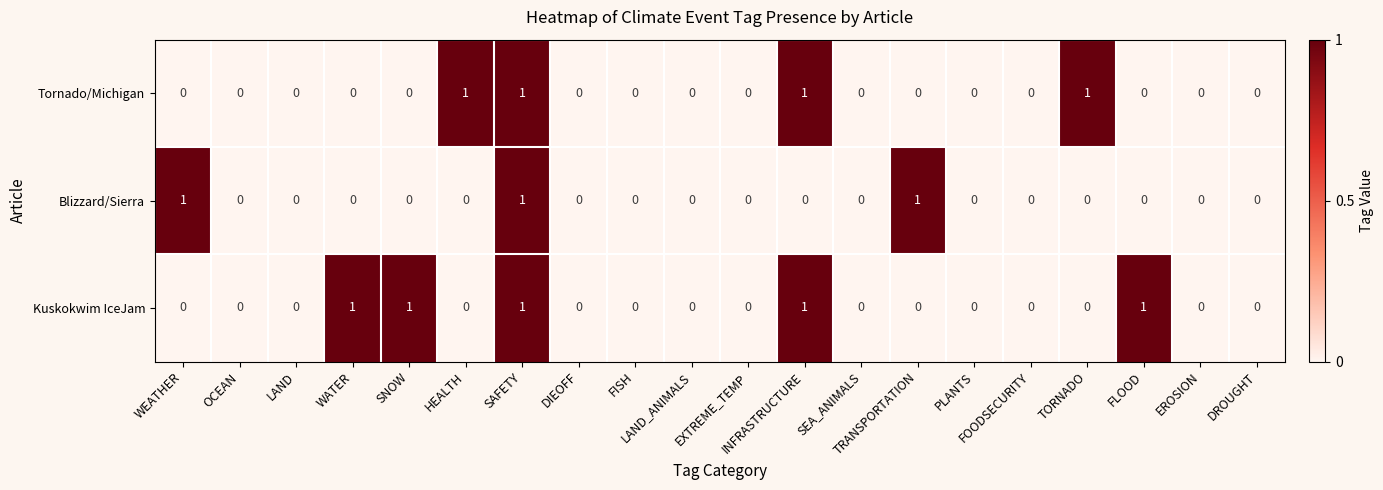

Count the Kuskokwim IceJam values in the range 0 to 1.

20